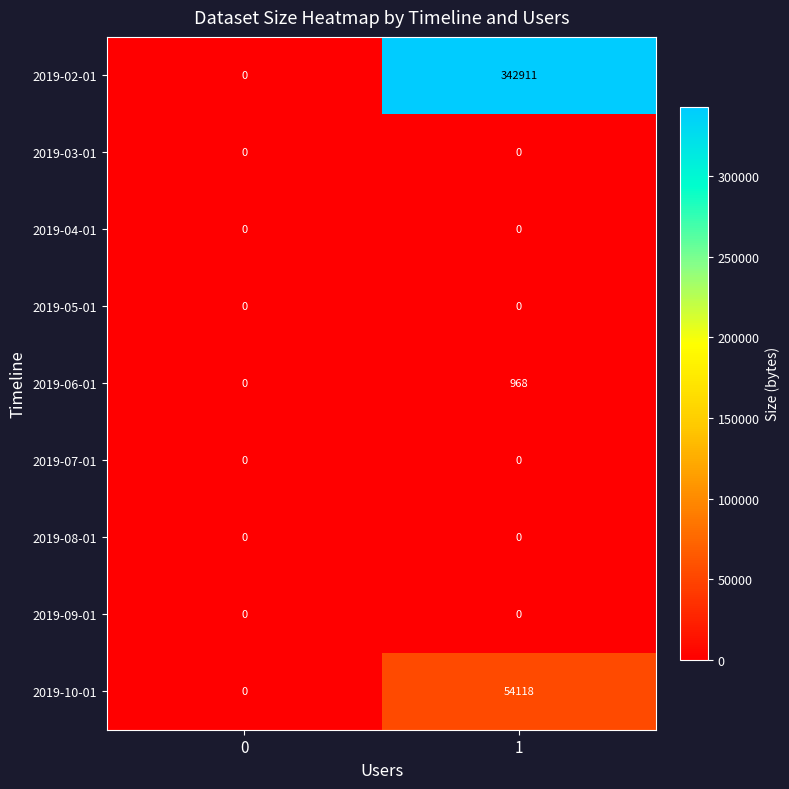

Reading left to right, list all the values displayed in this chart.

2019-02-01: 0	342911
2019-03-01: 0	0
2019-04-01: 0	0
2019-05-01: 0	0
2019-06-01: 0	968
2019-07-01: 0	0
2019-08-01: 0	0
2019-09-01: 0	0
2019-10-01: 0	54118